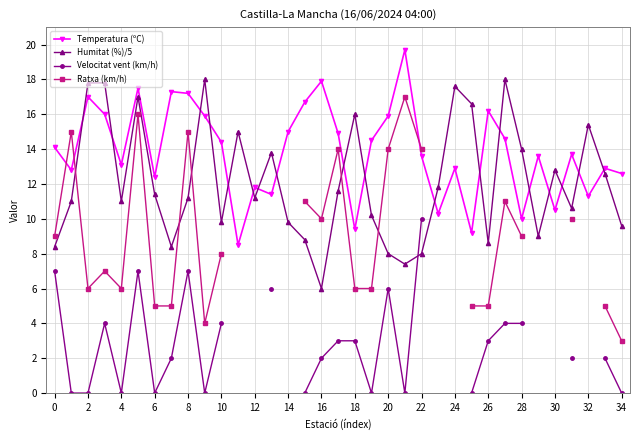

How many lines are shown in the chart?

4